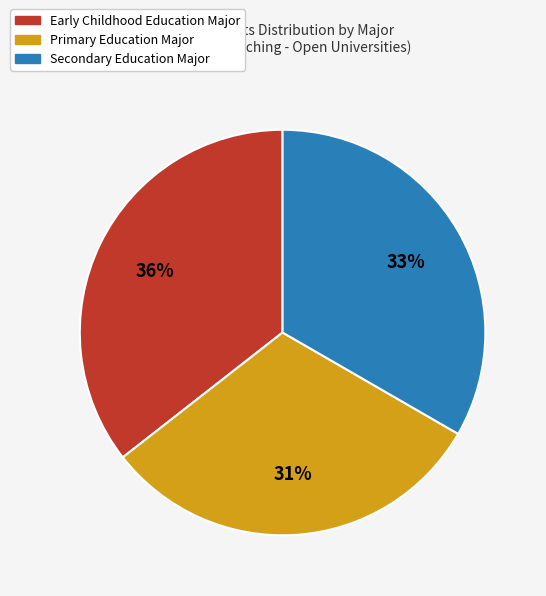

What is the ratio of the value at Secondary Education Major to the value at Early Childhood Education Major?

0.9